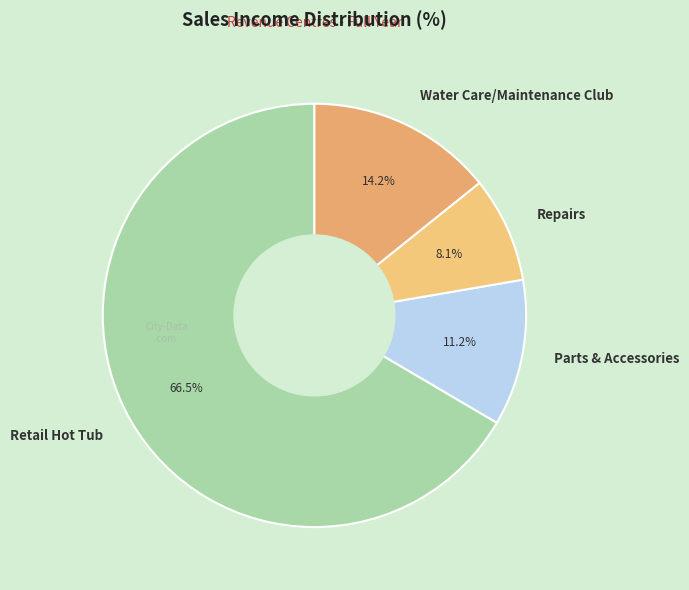

Is Retail Hot Tub the majority of the pie?

Yes